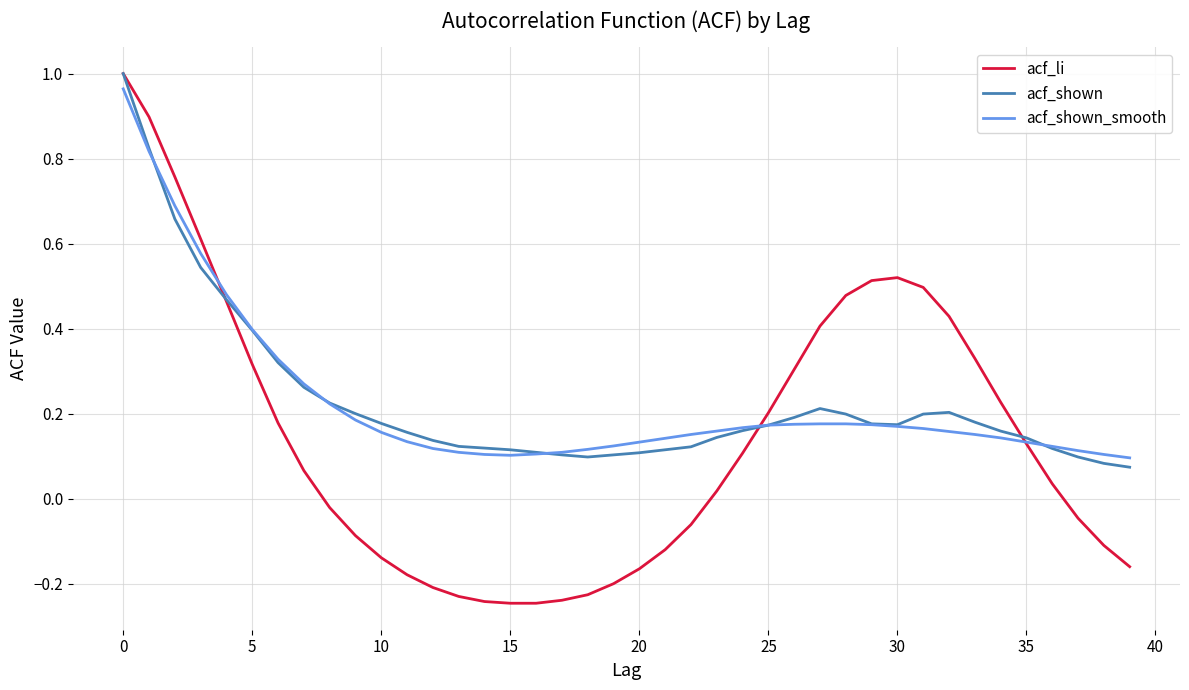

Which series has the largest range (max minus min)?

acf_li